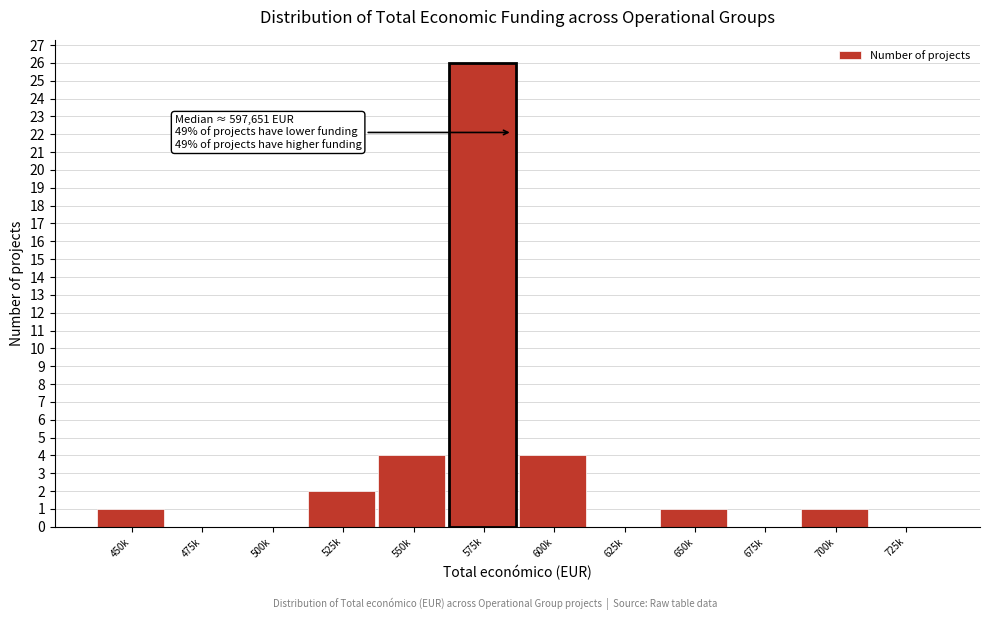

Reading left to right, what are all the values shown in this chart?

450k=1	475k=0	500k=0	525k=2	550k=4	575k=26	600k=4	625k=0	650k=1	675k=0	700k=1	725k=0